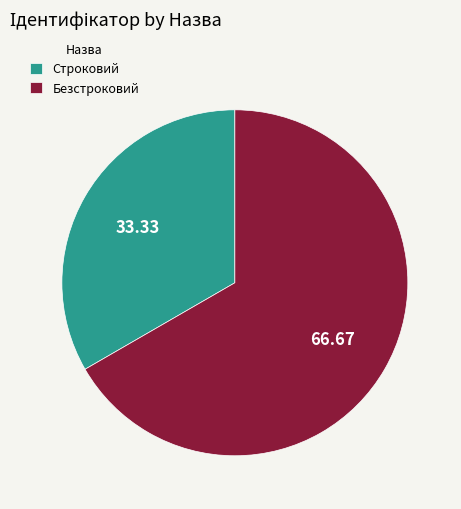

What is the ratio of the value at Безстроковий to the value at Строковий?

2.0